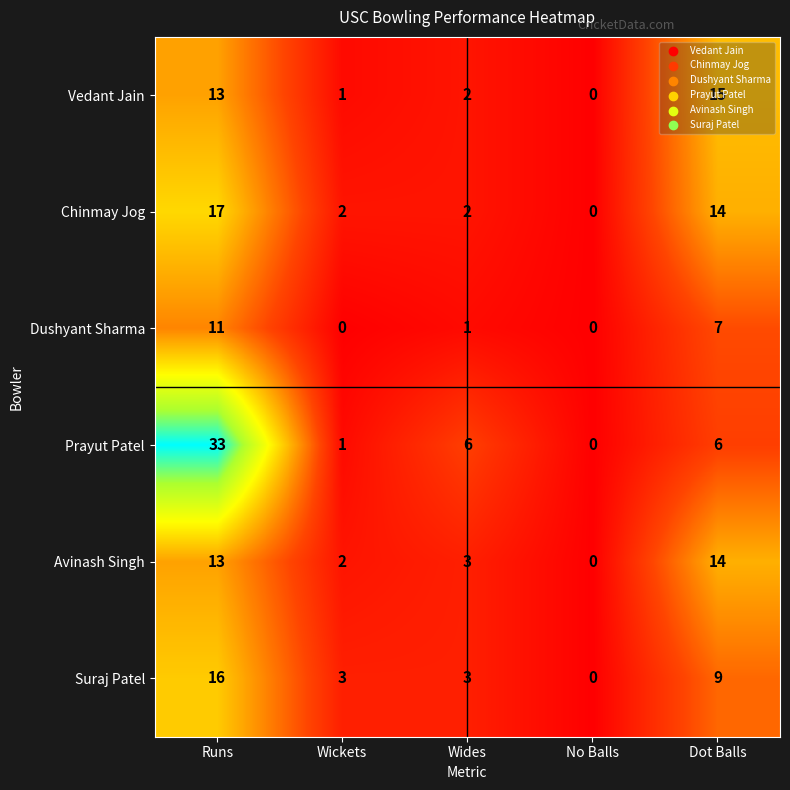

The Avinash Singh series shows 9 at Dot Balls. True or false?

False